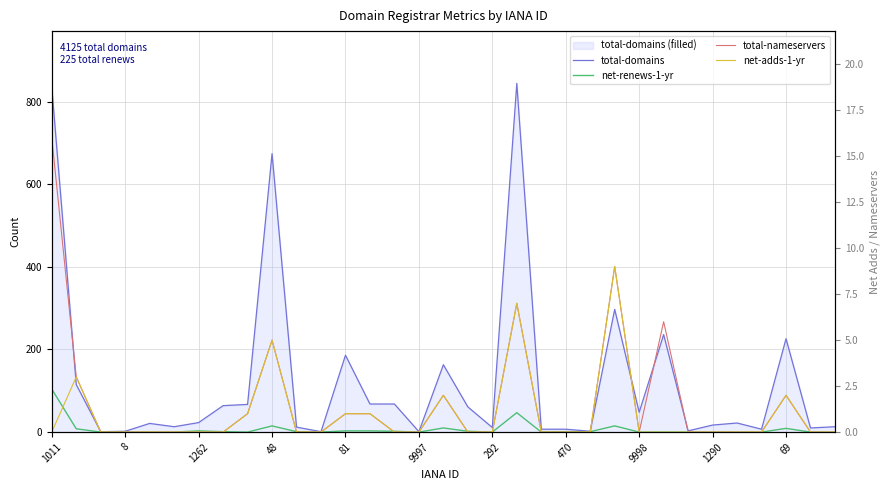

True or false: net-adds-1-yr has more than 2 points higher than both neighbors.

True